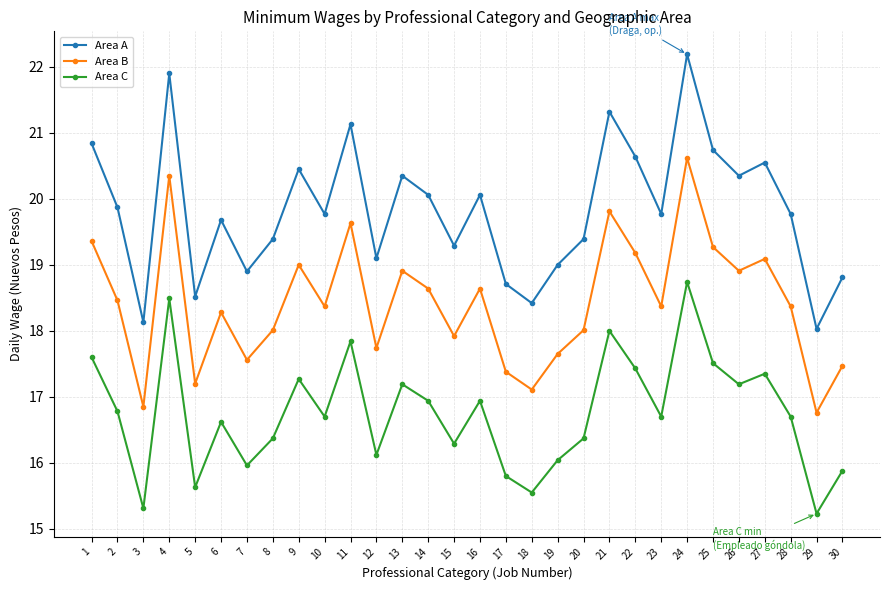

Which series has the largest total across all categories?

Area A